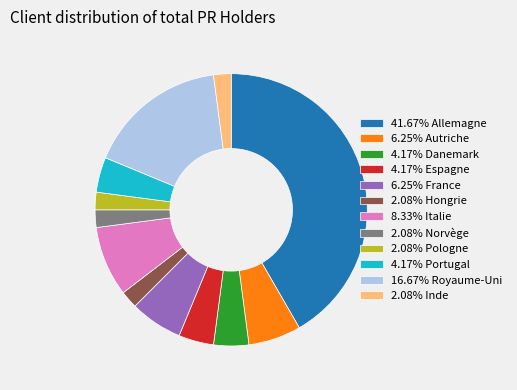

Approximately how many times larger is the value at 8.33% Italie compared to 4.17% Portugal?

2.0